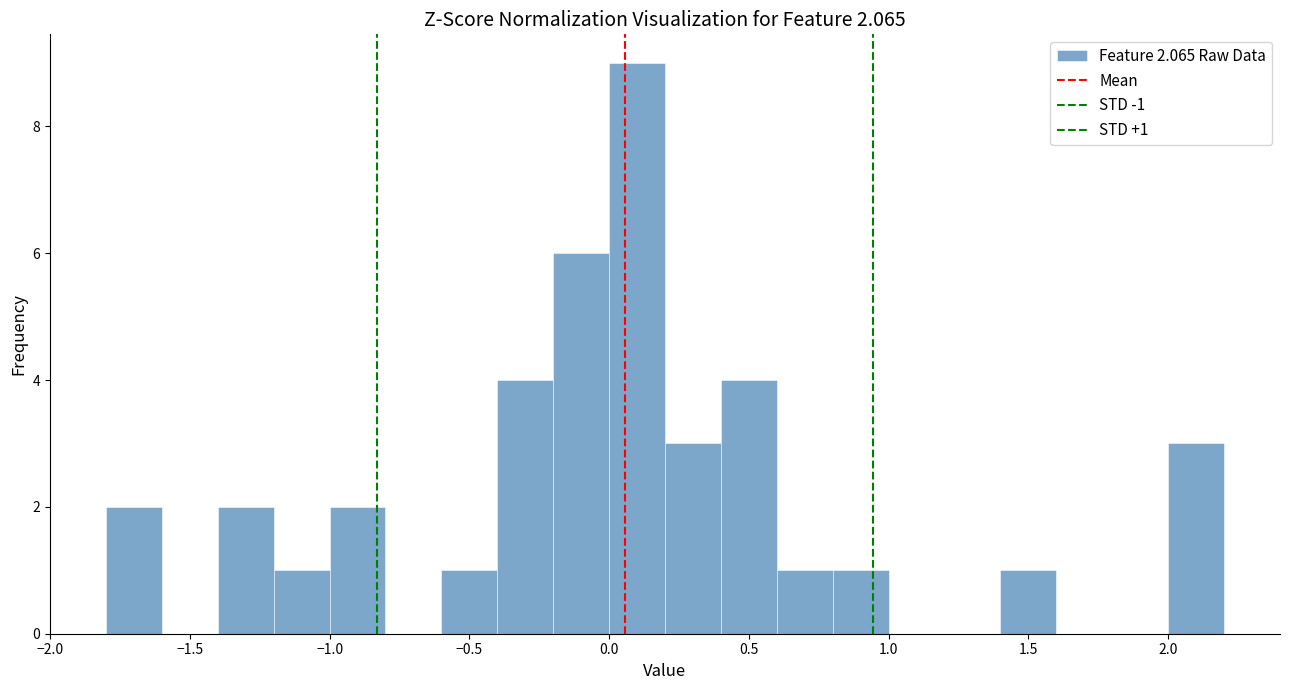

Over which range of the x-axis is the bar tallest?

0.0 to 0.2